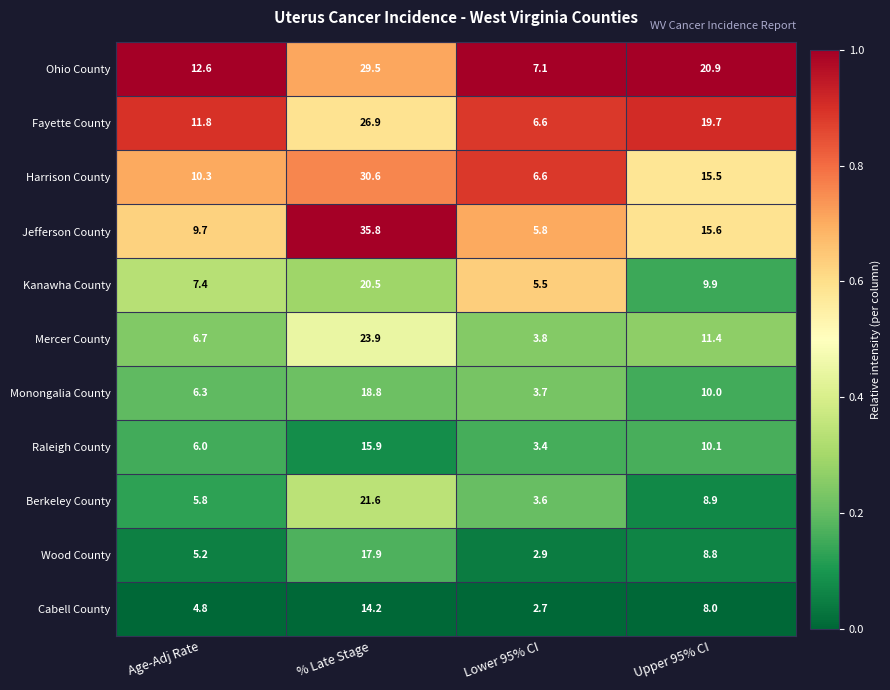

Count the number of data series in this chart.

11